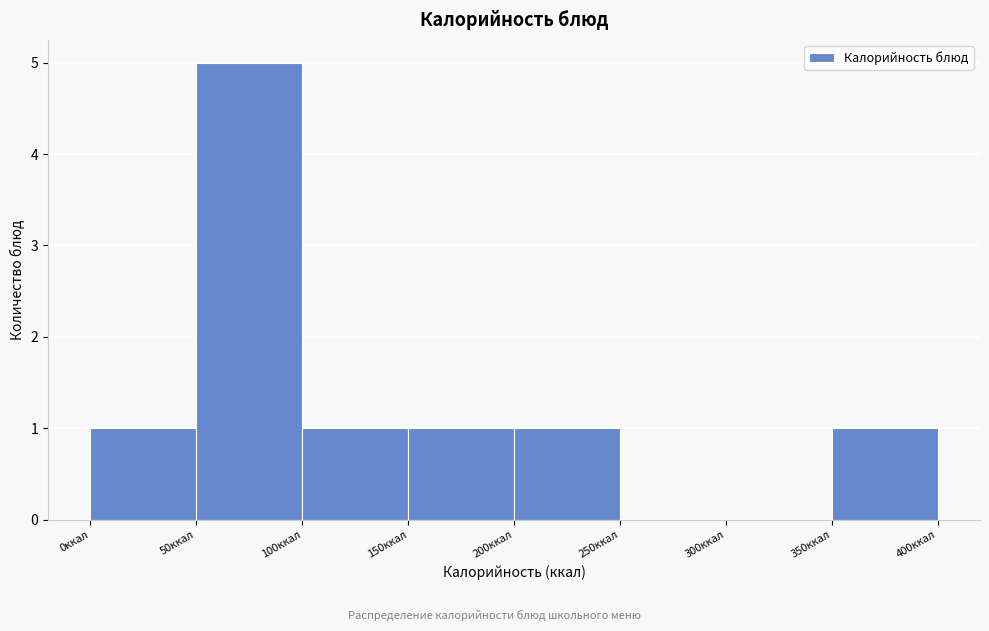

Reading left to right, transcribe this chart: for each bar, give the range it covers on the x-axis and its height. The values are not printed on the chart, so give them approximately, as read against the axis.

0 to 50: 1
50 to 100: 5
100 to 150: 1
150 to 200: 1
200 to 250: 1
250 to 300: 0
300 to 350: 0
350 to 400: 1